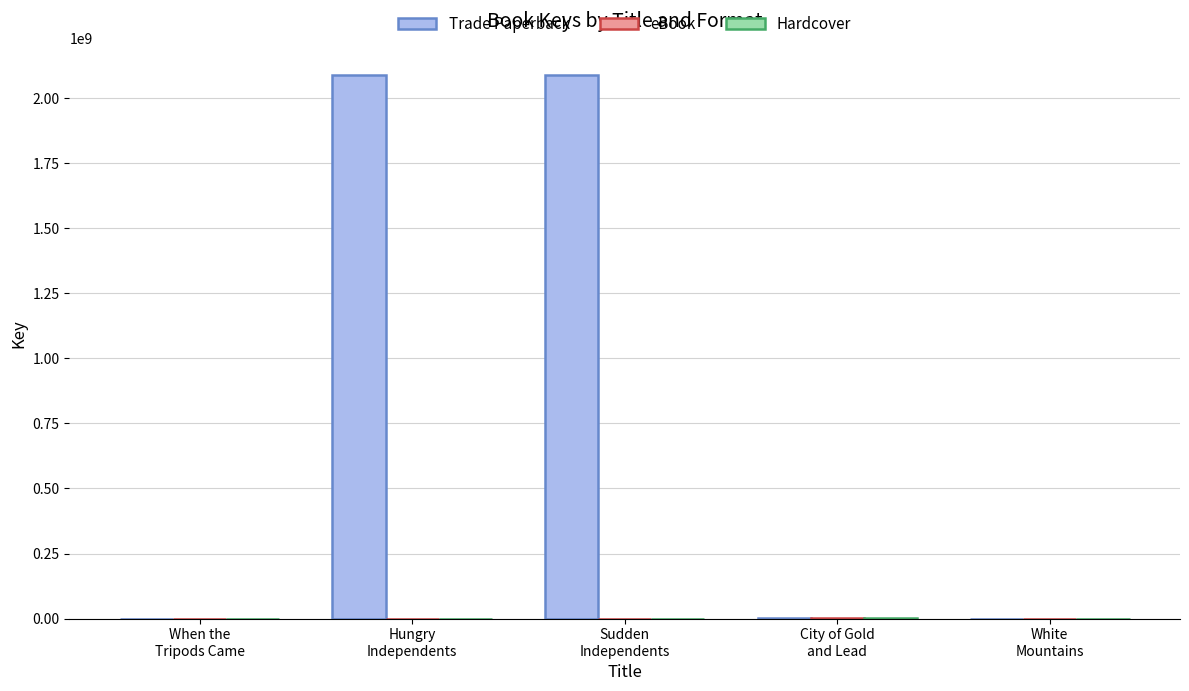

What is the sum of all Trade Paperback values?

4180184183